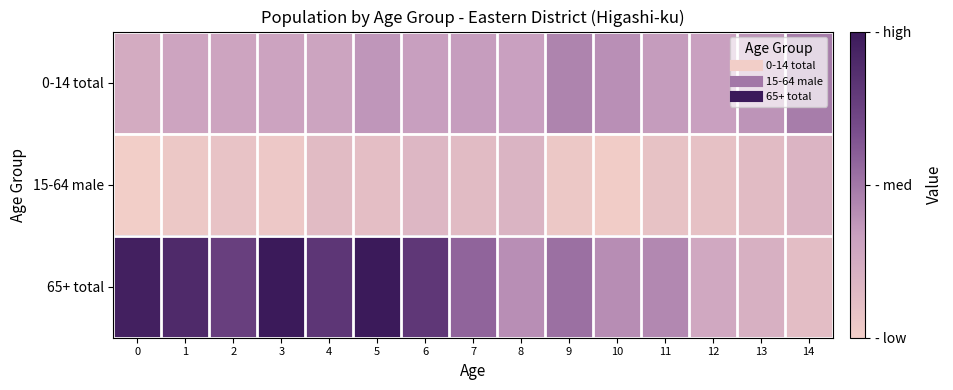

Reading left to right, what are all the values shown in this chart?

0-14 total: 0=118	1=128	2=128	3=130	4=129	5=144	6=137	7=138	8=135	9=160	10=150	11=139	12=136	13=146	14=166
15-64 male: 0=64	1=74	2=80	3=73	4=93	5=88	6=100	7=93	8=105	9=74	10=66	11=83	12=84	13=93	14=104
65+ total: 0=269	1=256	2=228	3=278	4=240	5=279	6=238	7=188	8=151	9=178	10=152	11=157	12=123	13=111	14=90